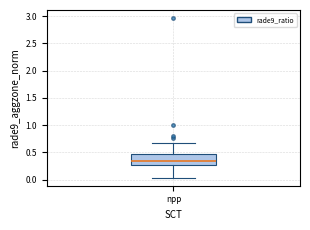

Transcribe this box plot: give where the median line is, the range the box spans, and where the two whiskers end, as read against the y-axis. The values are not printed on the chart, so give them approximately, as read against the axis.

median 0.35, box 0.25 to 0.45, whiskers 0.05 to 0.70